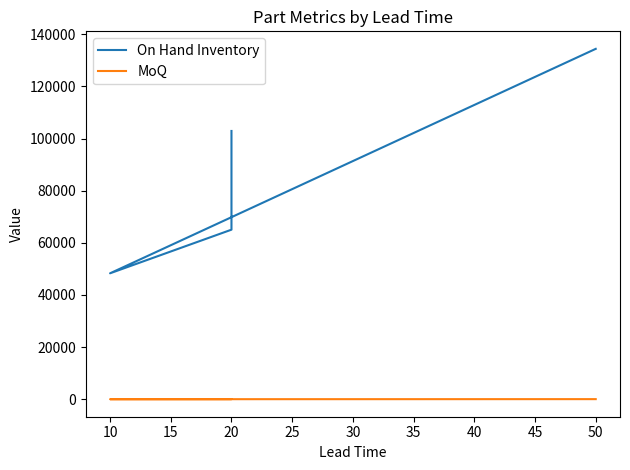

True or false: On Hand Inventory and MoQ cross at least once.

False